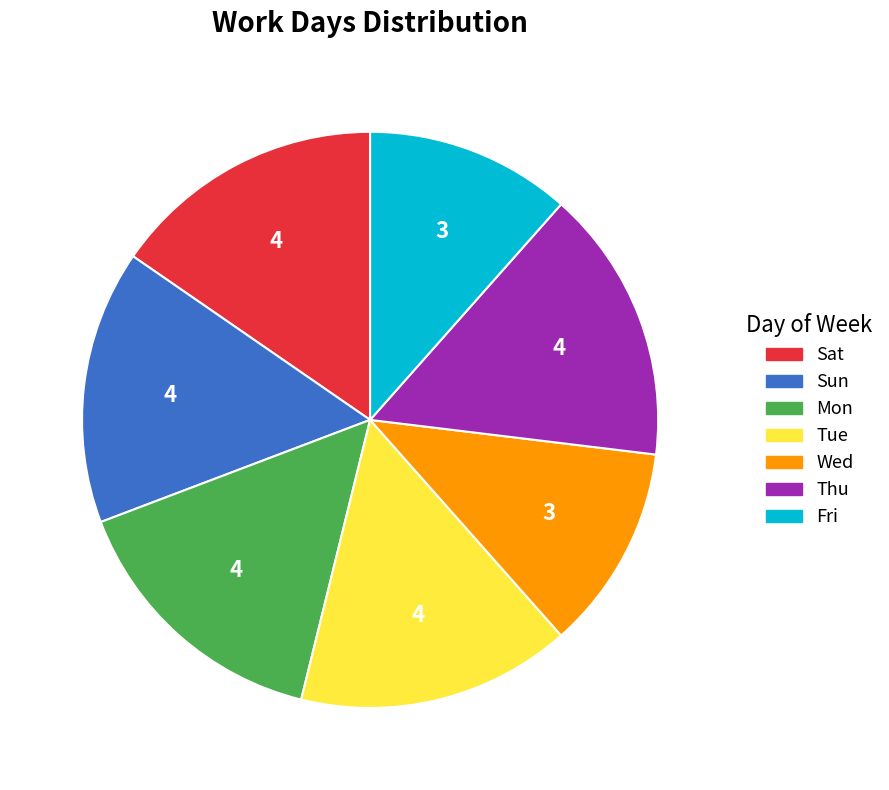

The Tue slice represents 7% of the pie. True or false?

False